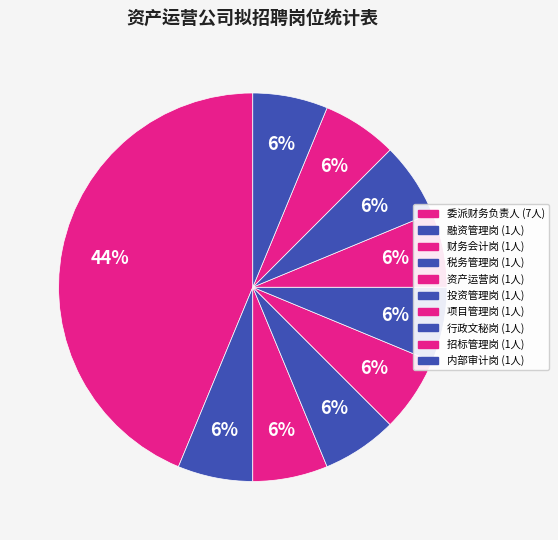

To the nearest percent, what is the difference between the largest and smallest slice percentages?

38%